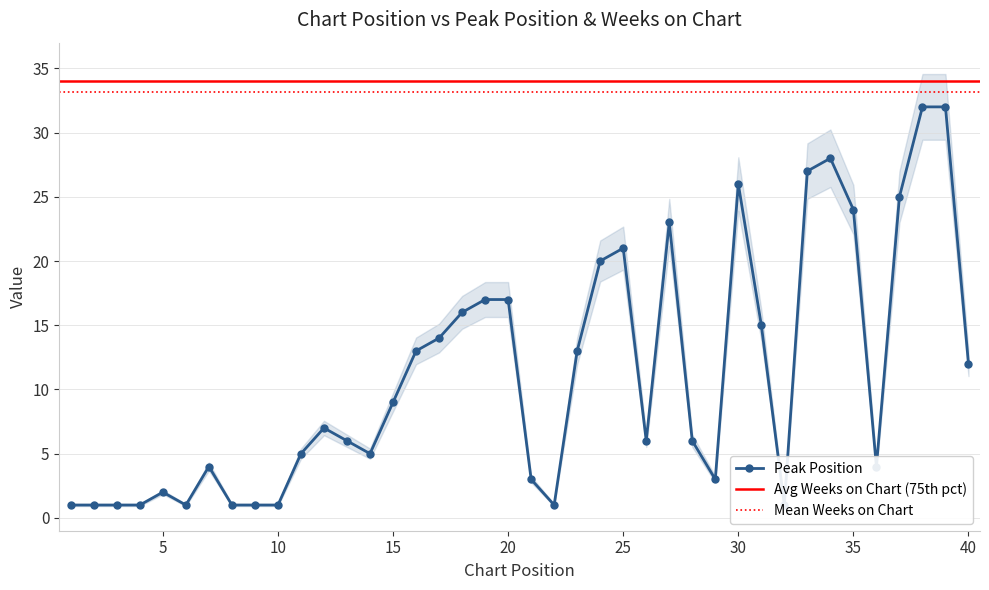

Rank the categories by value from highest to lowest.

38, 39, 34, 33, 30, 37, 35, 27, 25, 24, 19, 20, 18, 31, 17, 16, 23, 40, 15, 12, 13, 26, 28, 11, 14, 7, 36, 21, 29, 5, 1, 2, 3, 4, 6, 8, 9, 10, 22, 32